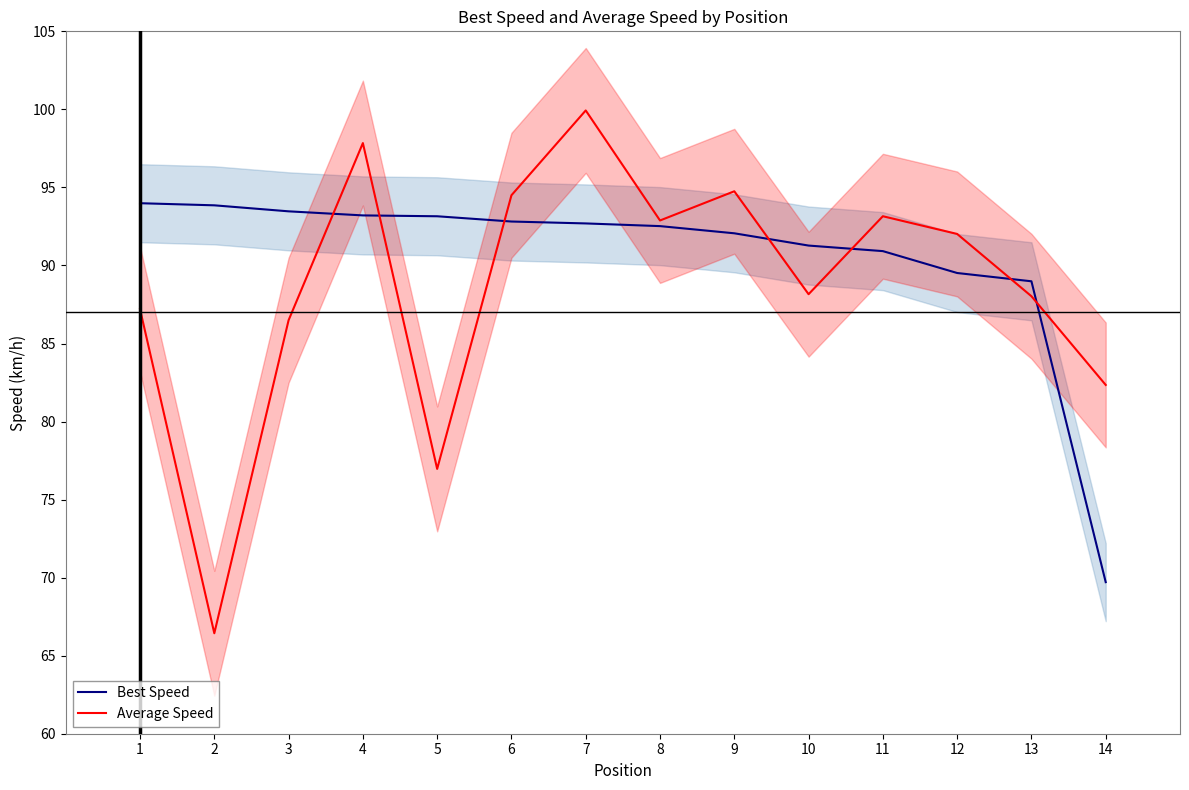

How many intersections are there between Best Speed and Average Speed?

7